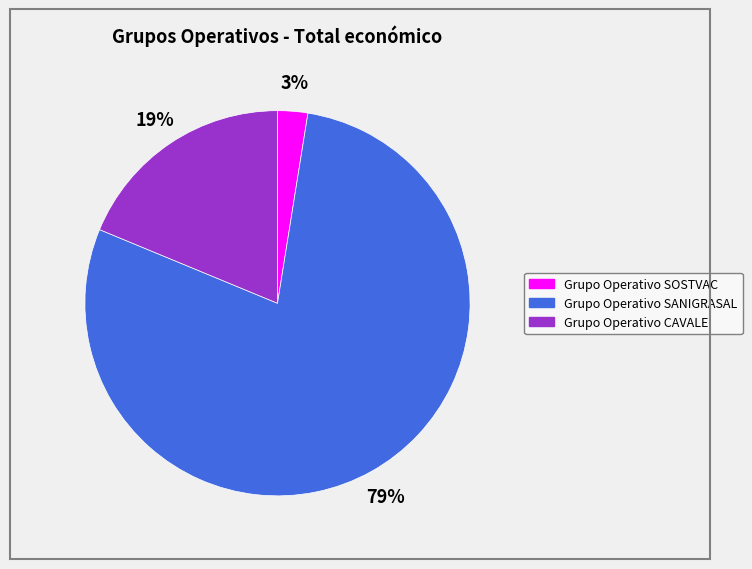

How many slices are in this pie chart?

3